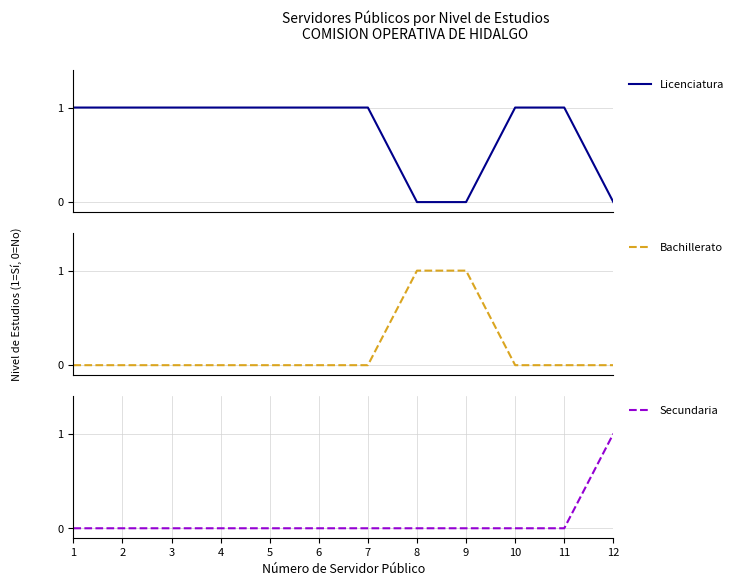

How many Bachillerato values are between 0 and 1?

12